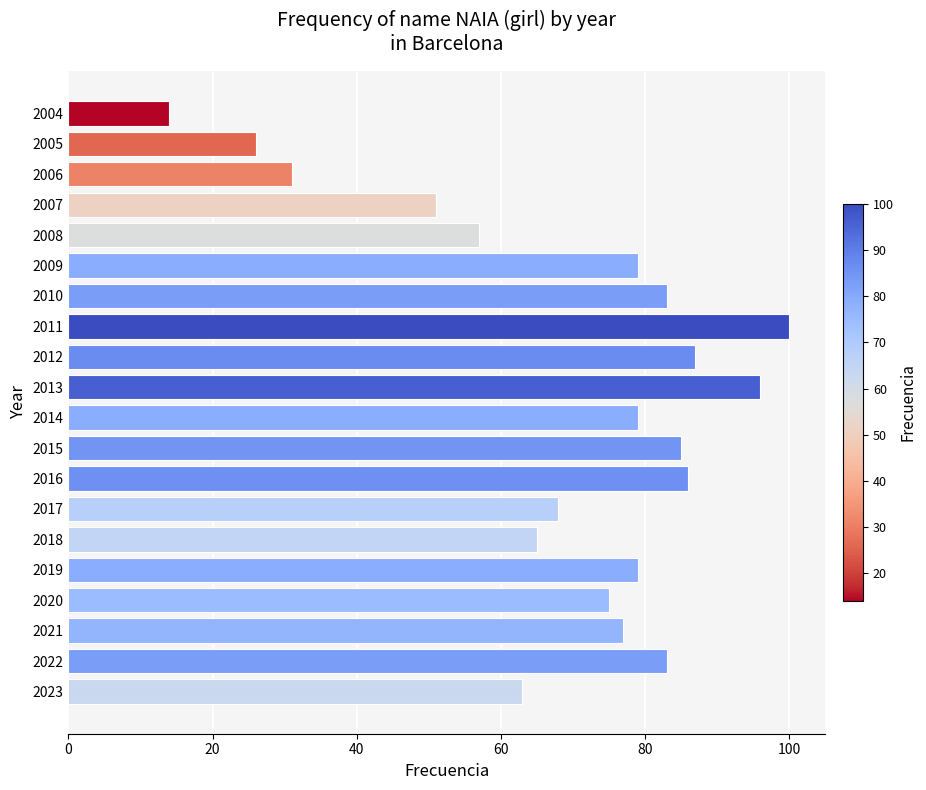

At which label is the value closest to 57?

2008